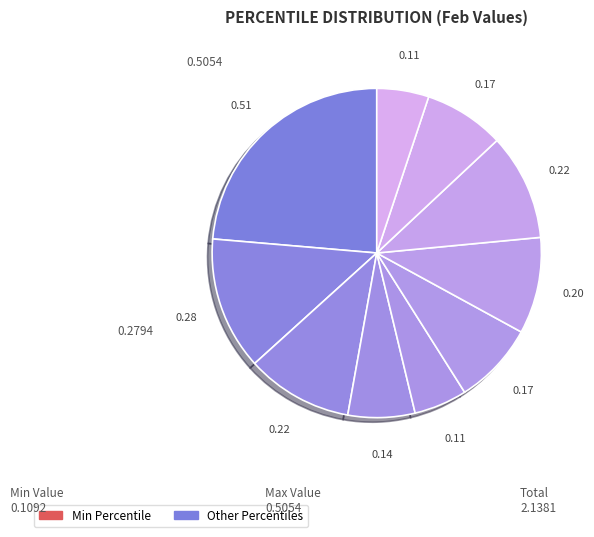

True or false: pct25 accounts for 5% of the total.

False